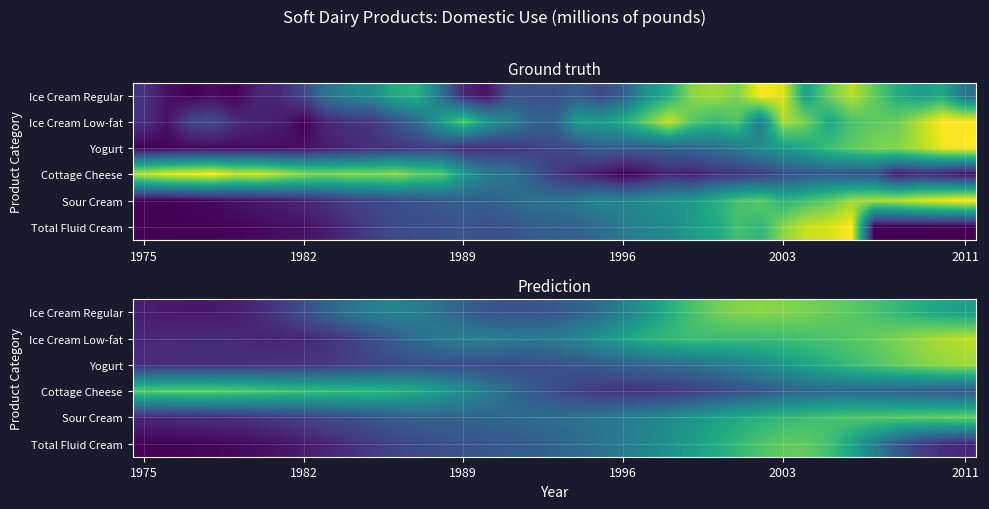

At how many categories does at least one series exceed 0?

37